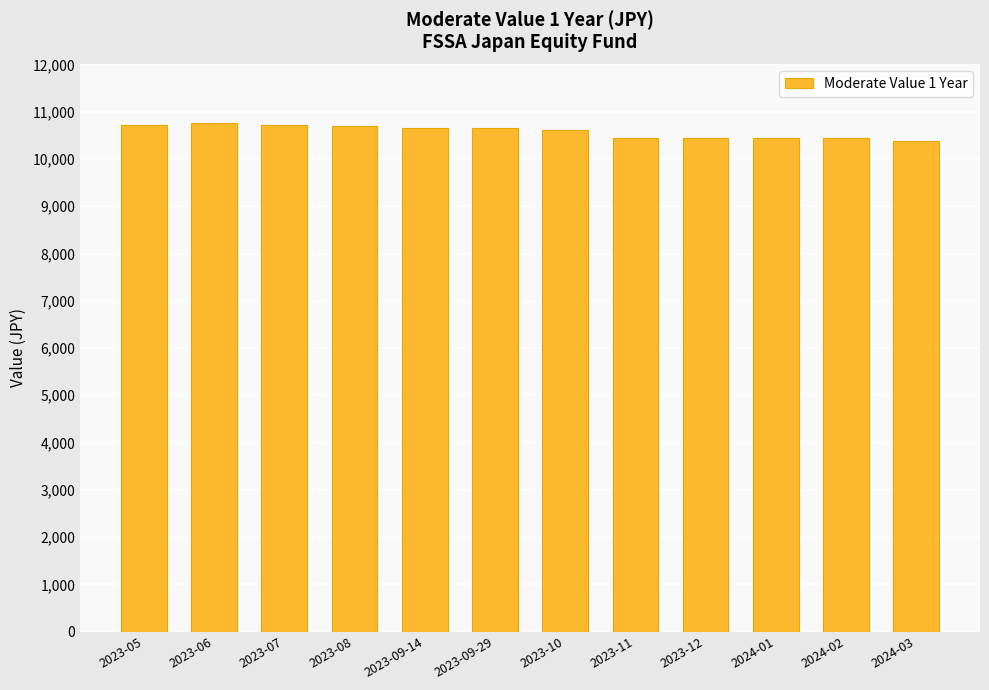

Approximately how many times larger is the value at 2023-07 compared to 2024-01?

1.0